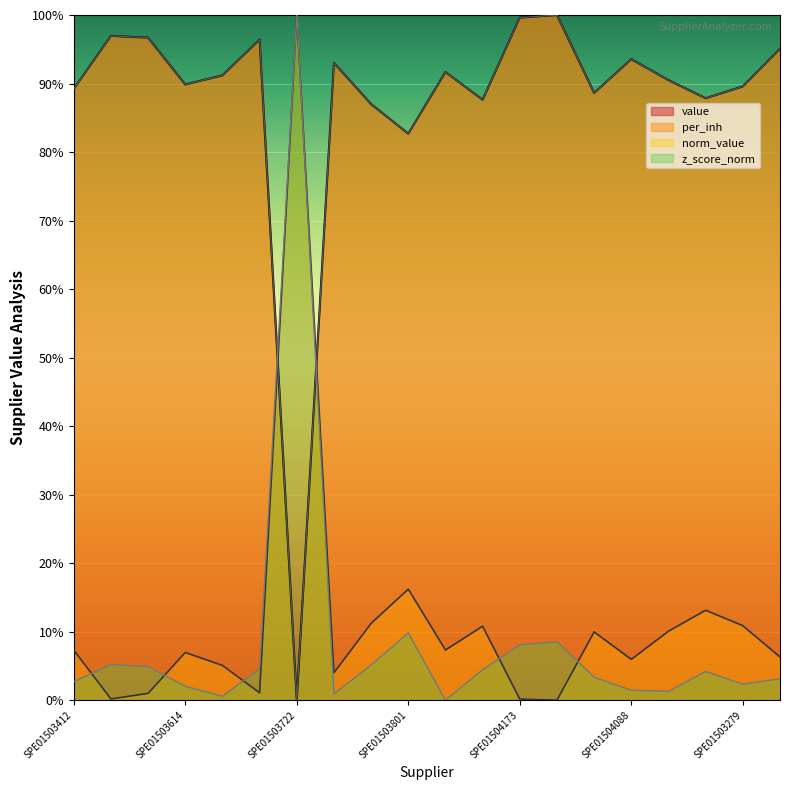

What is the sum of the per_inh values at SPE01503614 and SPE01503412?

14.3